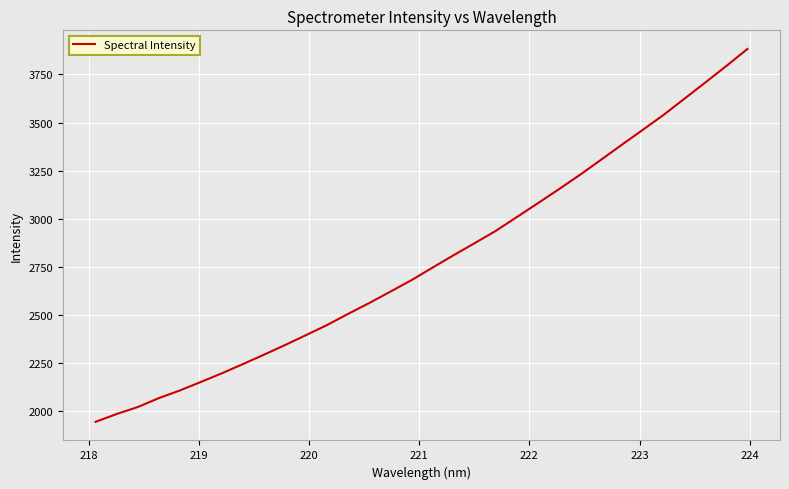

What is the difference between the maximum and minimum values?

1937.4